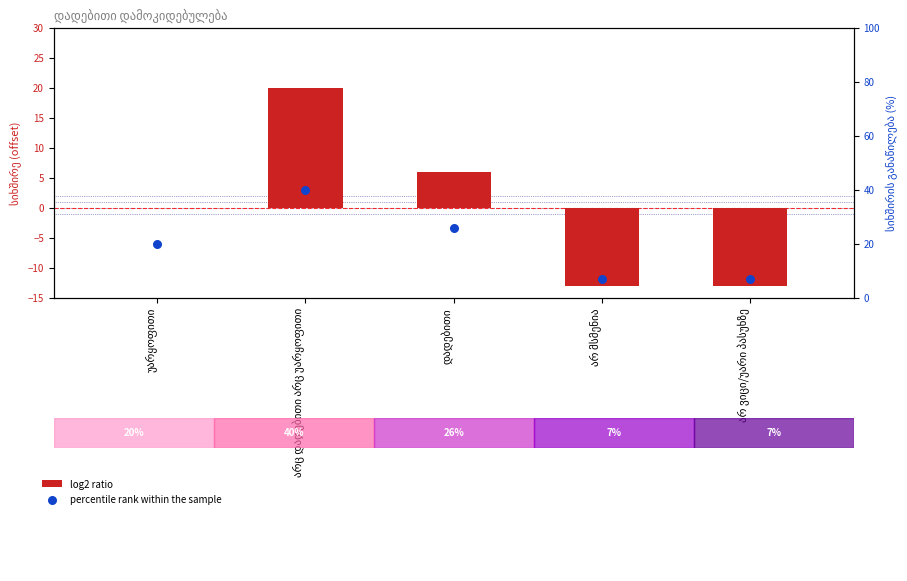

Which series reaches the minimum Y coordinate?

log2 ratio